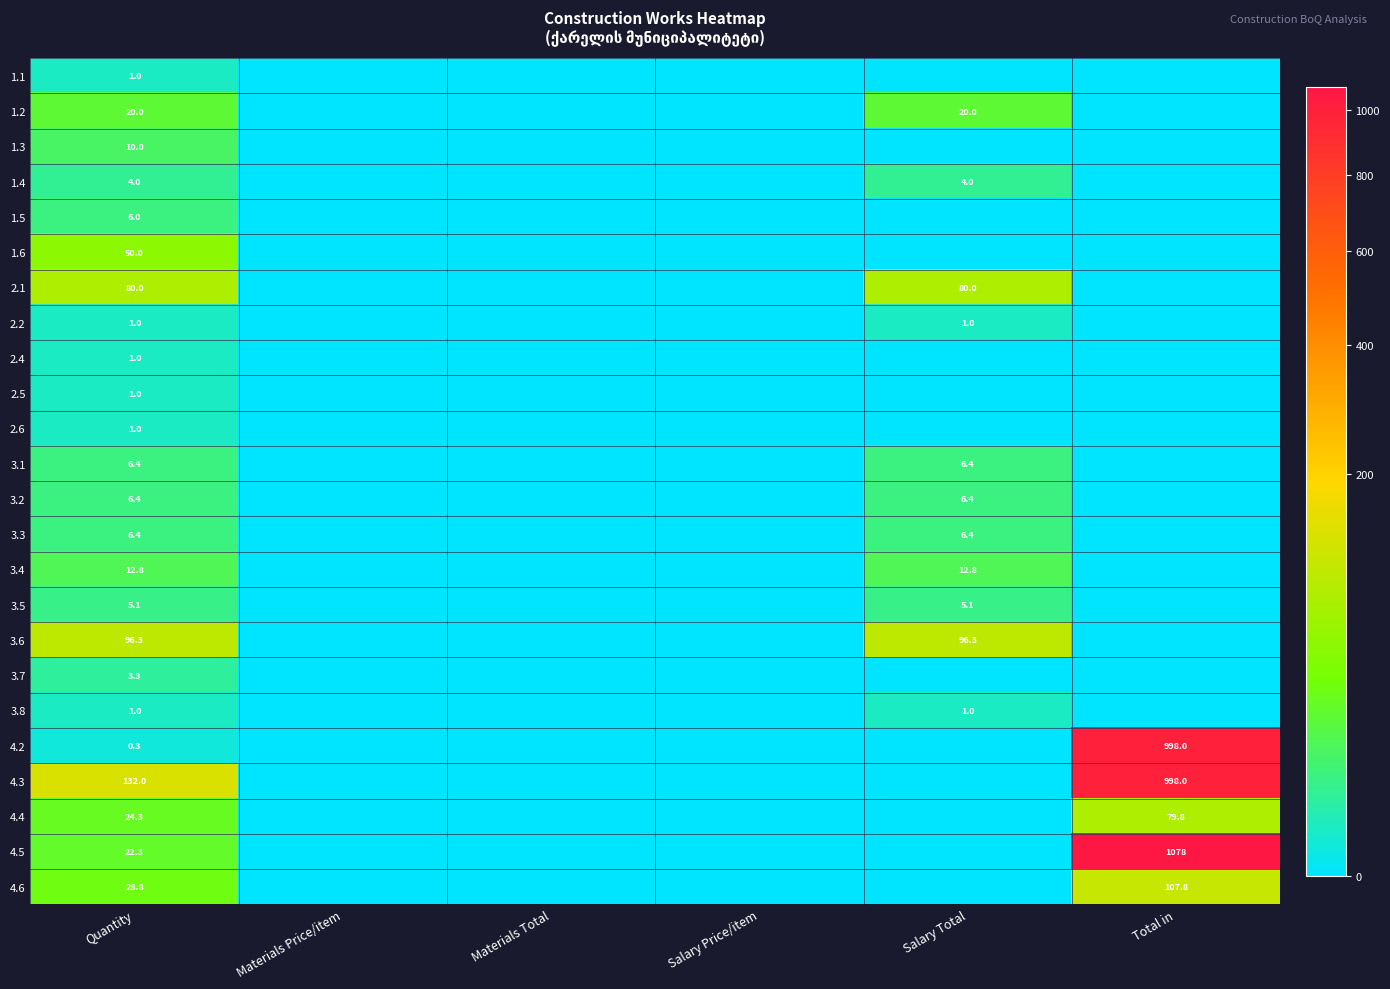

What is the greatest value displayed?

1077.8